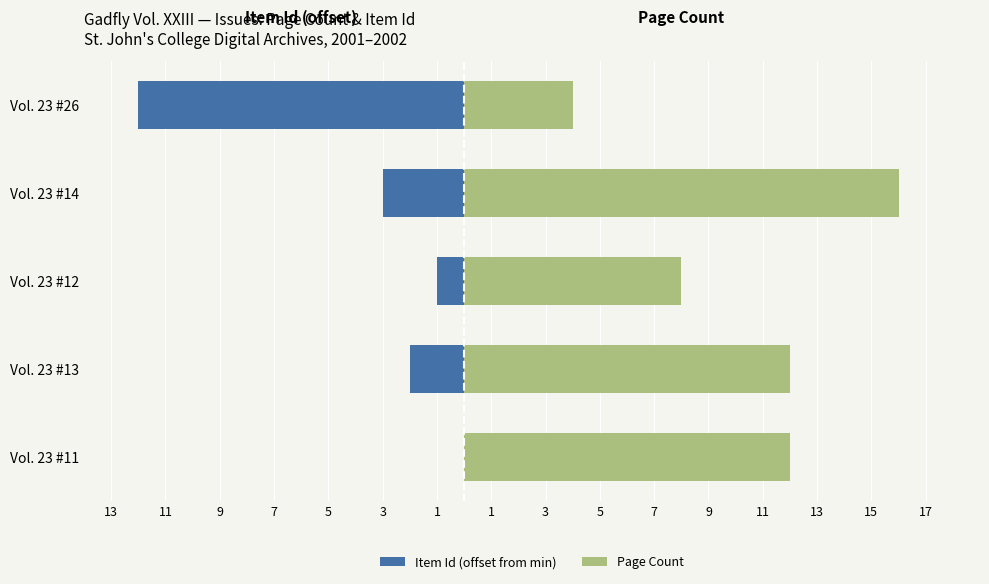

What is the average value of the Item Id (offset from min) series?

-4